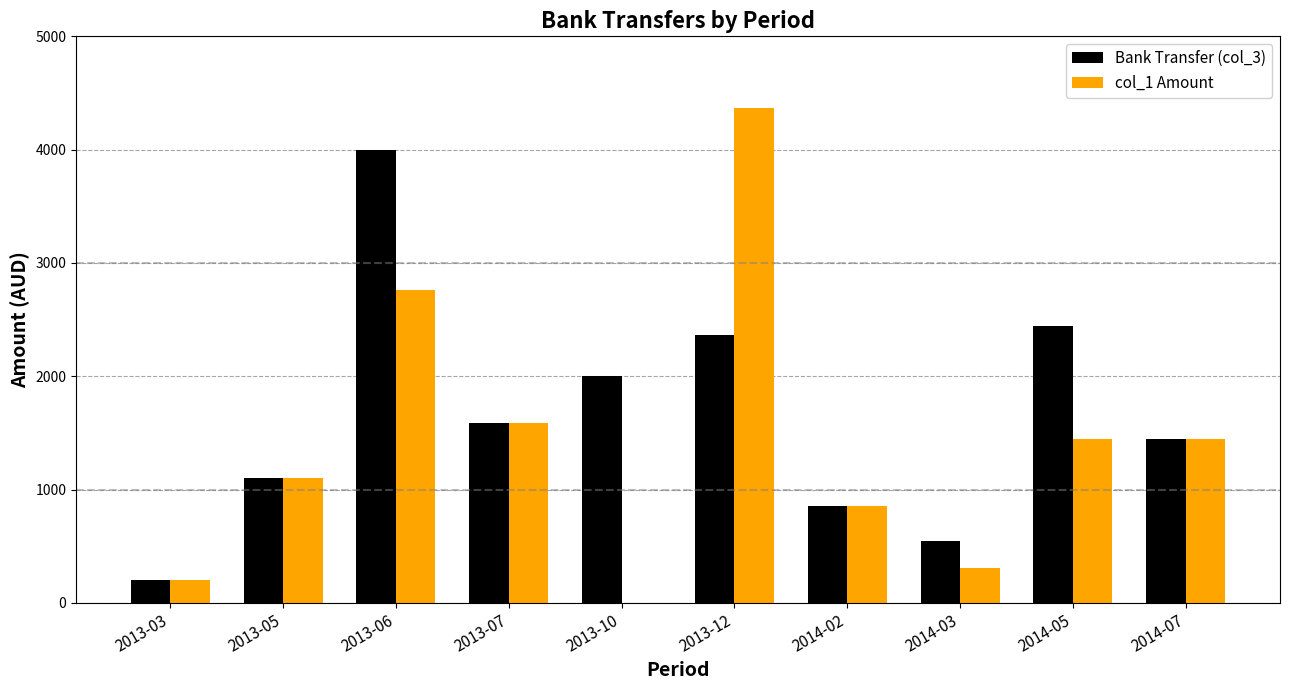

Count the number of categories in the chart.

10